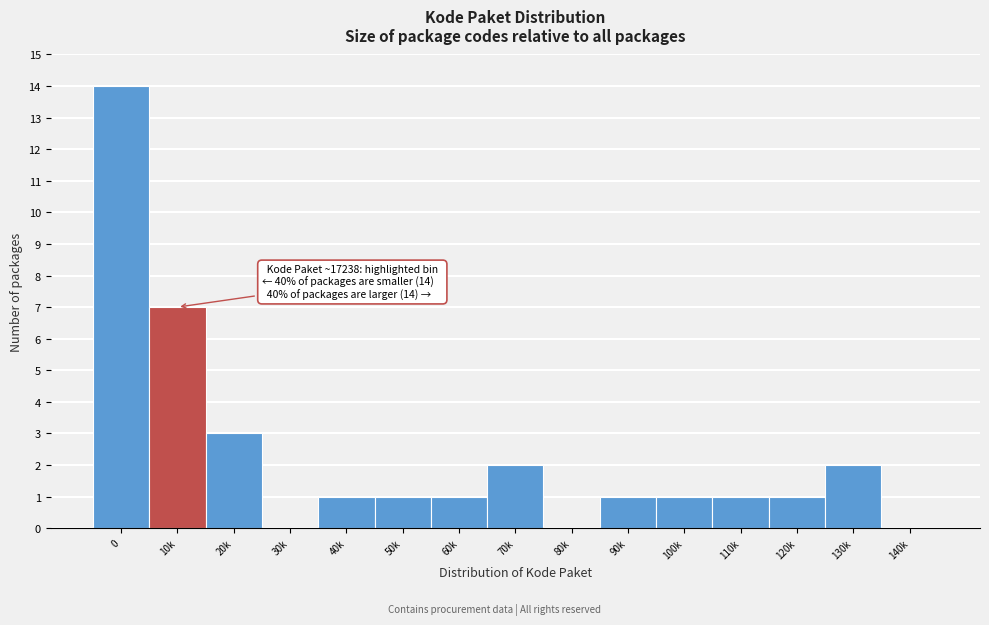

Reading left to right, transcribe all the data shown in this chart.

0=14	10k=7	20k=3	30k=0	40k=1	50k=1	60k=1	70k=2	80k=0	90k=1	100k=1	110k=1	120k=1	130k=2	140k=0